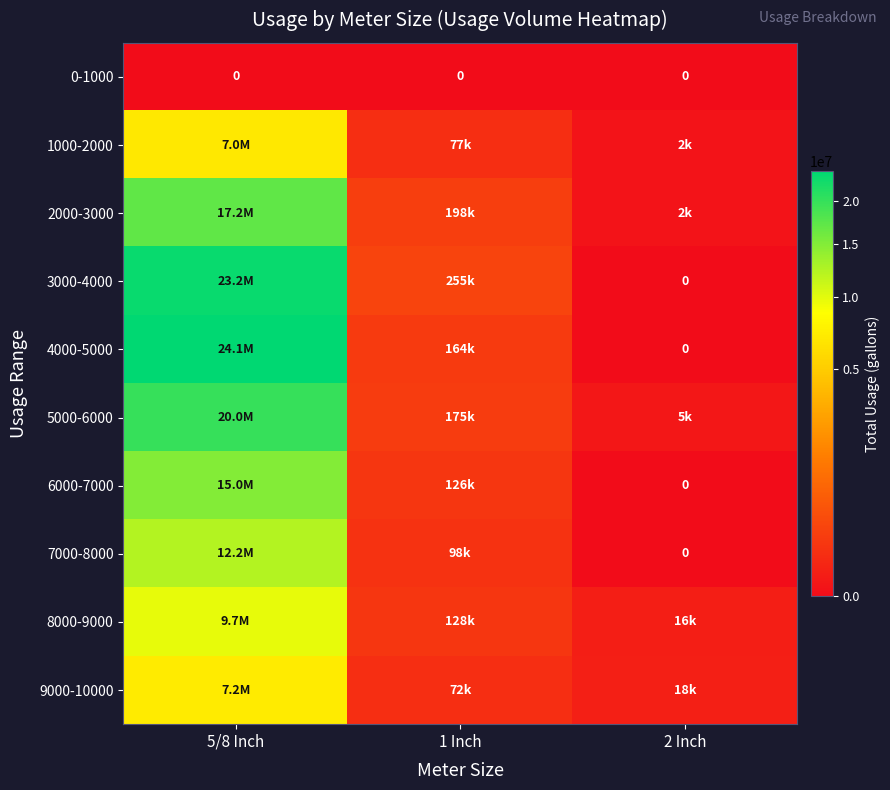

What is the sum of all 5000-6000 values?

20175000